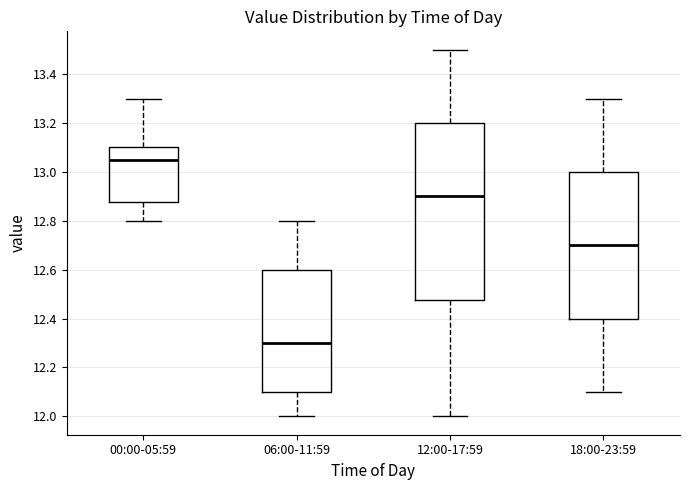

Which box's median line is the lowest?

06:00-11:59